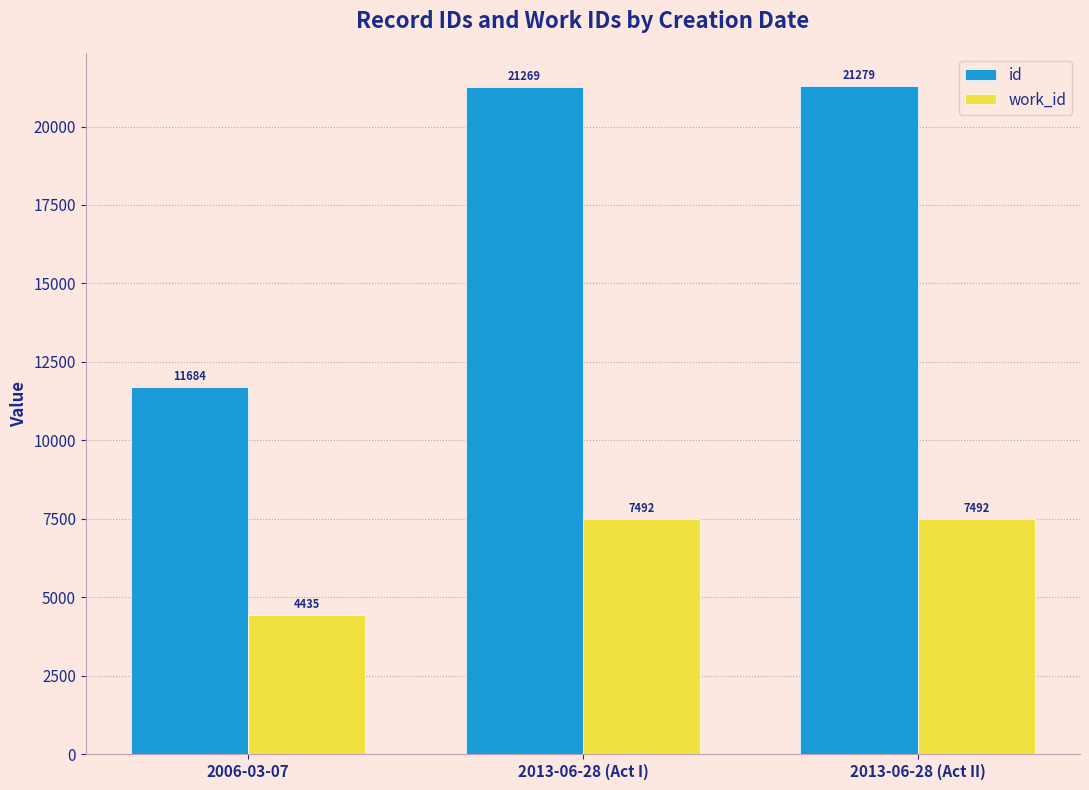

At 2013-06-28 (Act I), list the series in order from smallest to largest.

work_id, id